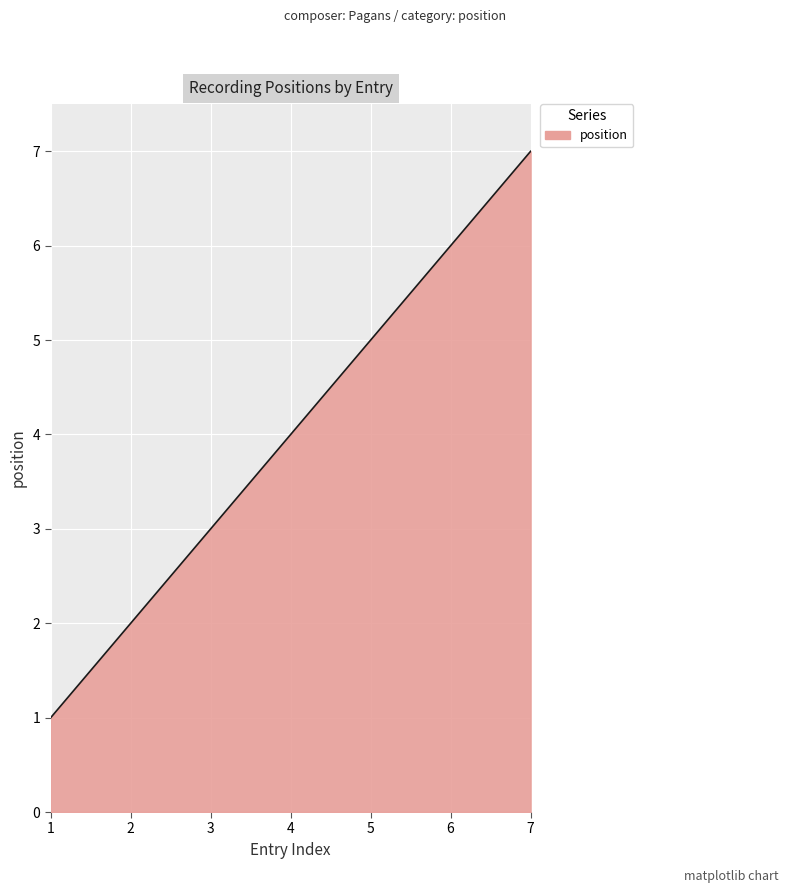

What is the minimum value shown in the chart?

1.0